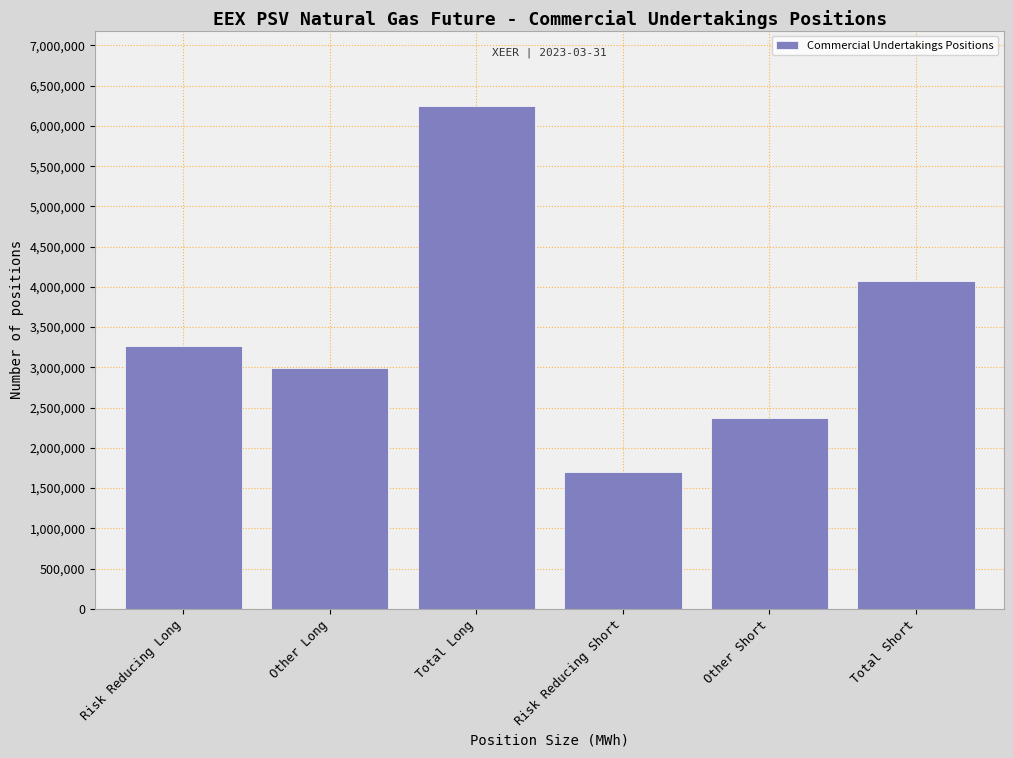

Reading left to right, list all the values displayed in this chart.

3259608	2988720	6248328	1698336	2374752	4073088